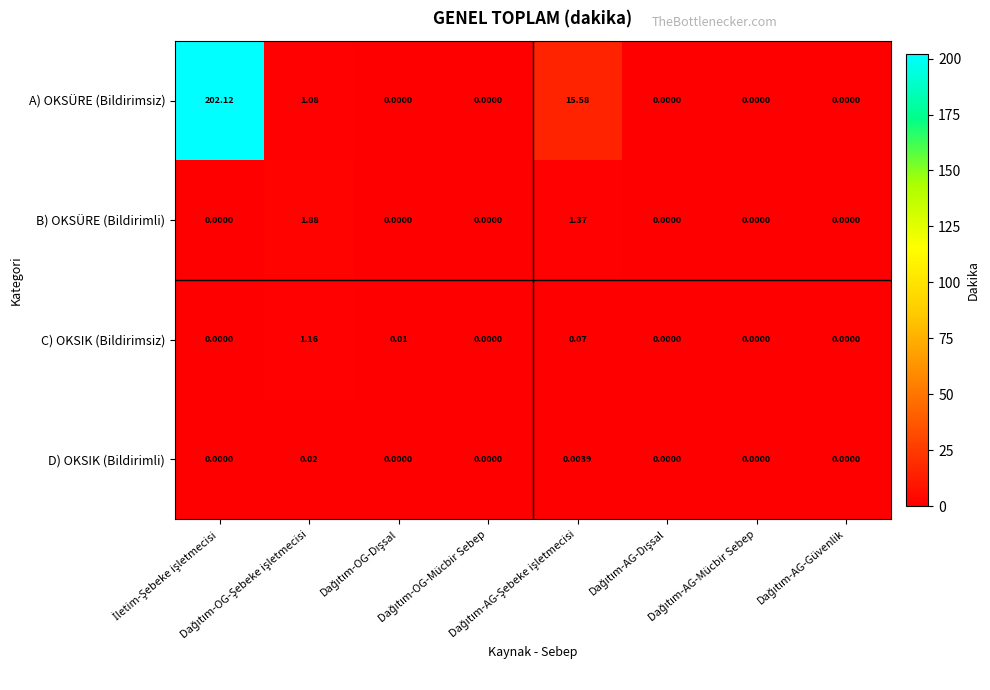

Rank the series by their maximum value, from lowest to highest.

D) OKSIK (Bildirimli), C) OKSIK (Bildirimsiz), B) OKSÜRE (Bildirimli), A) OKSÜRE (Bildirimsiz)